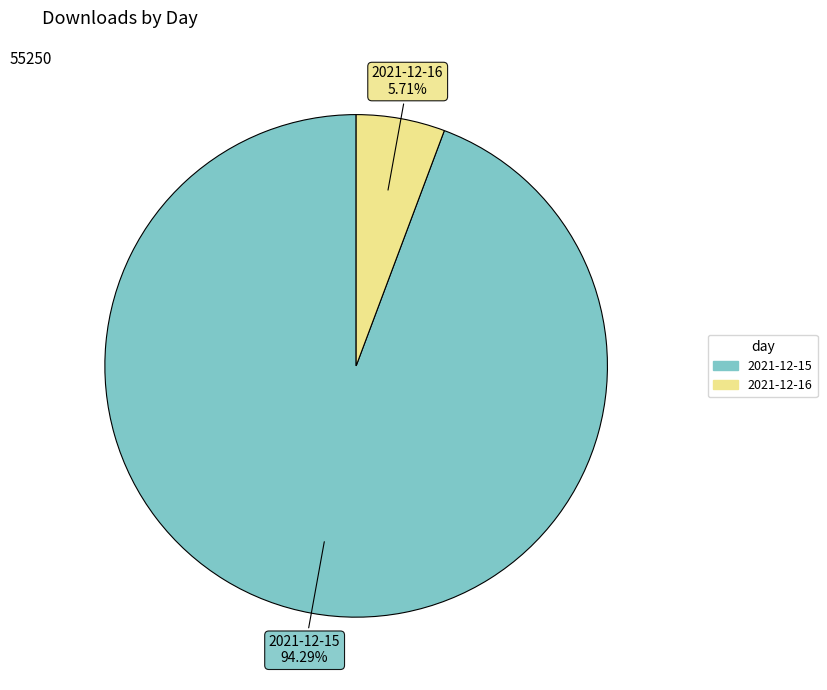

How many segments does this pie chart have?

2